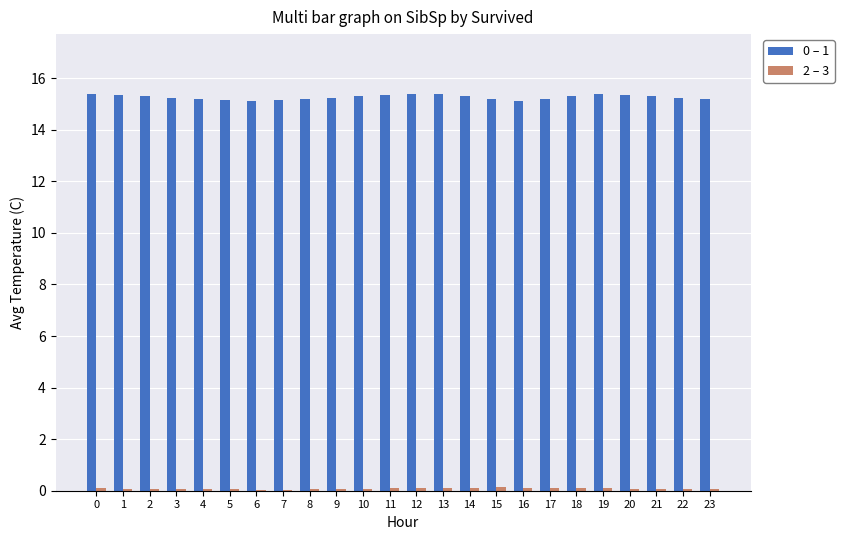

The value of 0 – 1 at 16 is 20.4. True or false?

False